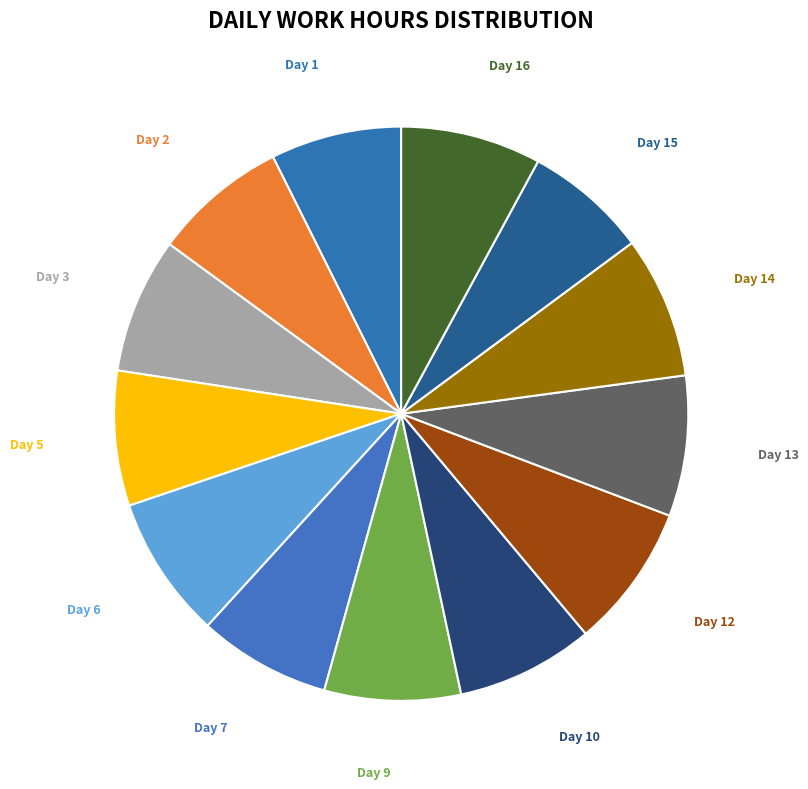

Approximately how many times larger is the value at Day 16 compared to Day 10?

1.0